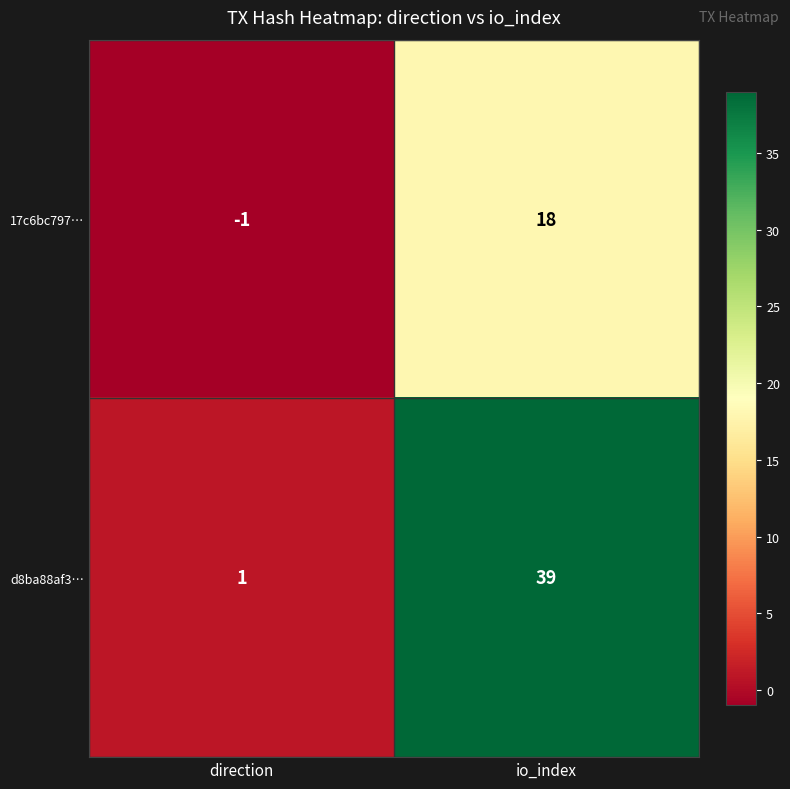

Count the number of categories in the chart.

2